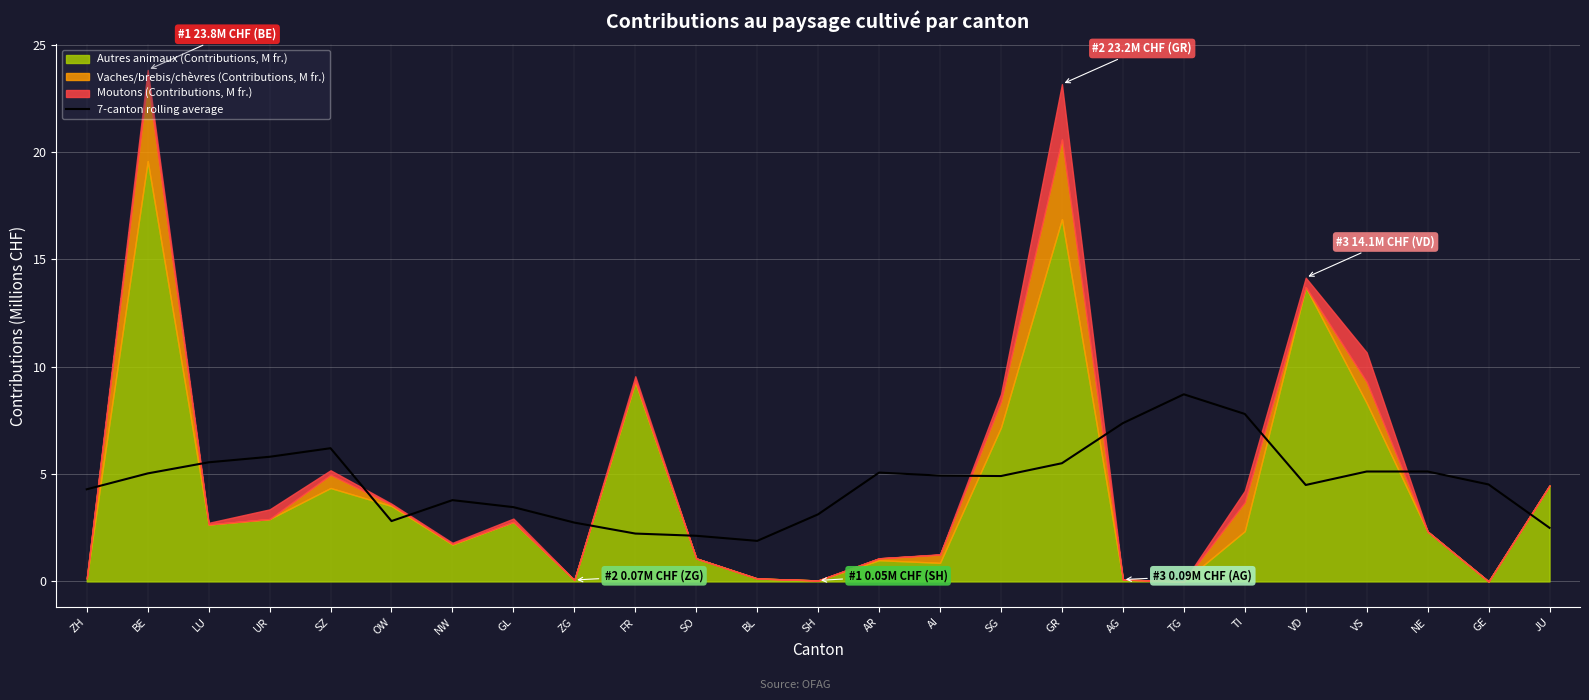

What is the minimum value for 7-canton rolling average?

1.9